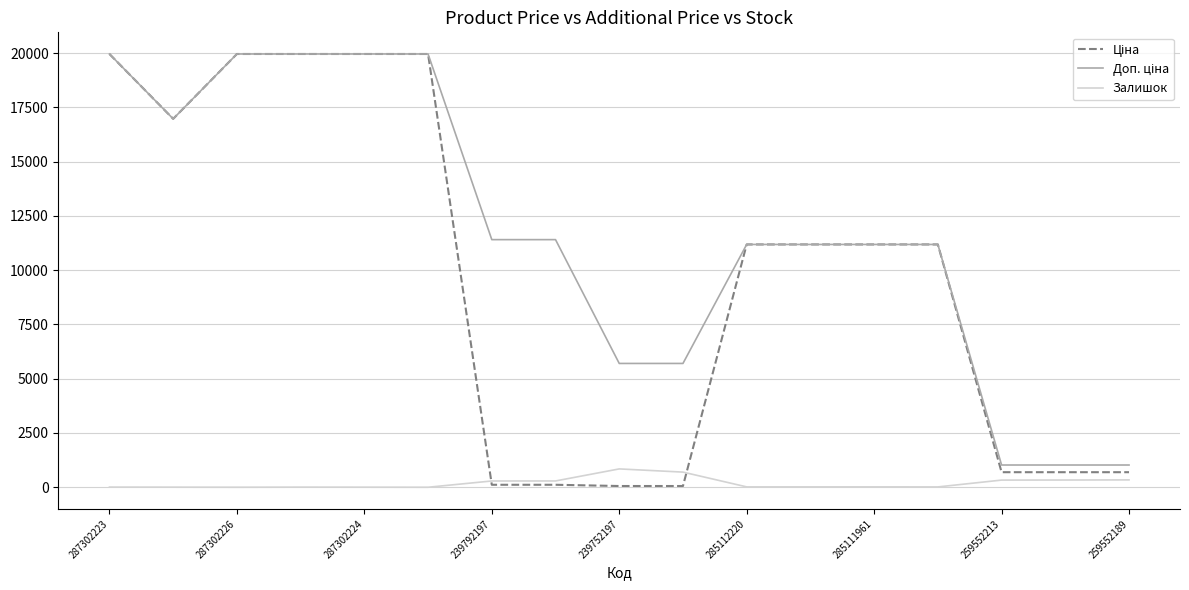

What is the highest value of the Залишок series?

845.0